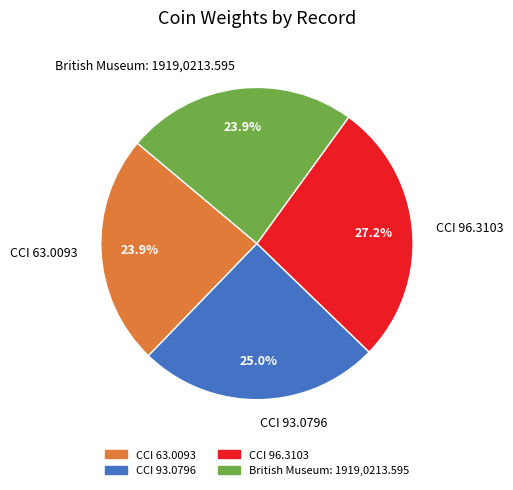

To the nearest percent, what percentage of the pie is CCI 93.0796?

25%